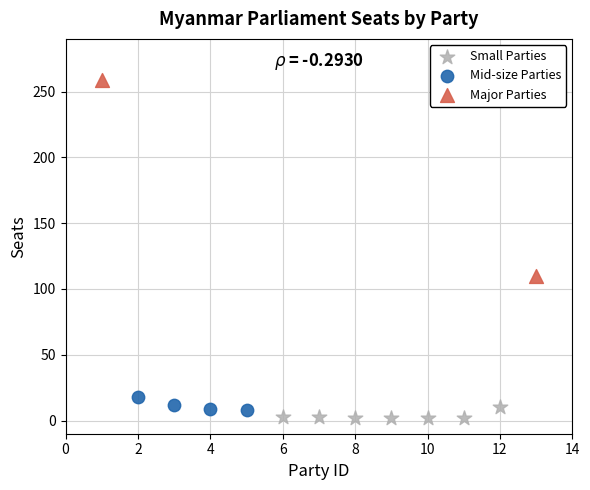

Which series contains the highest Y value?

Major Parties